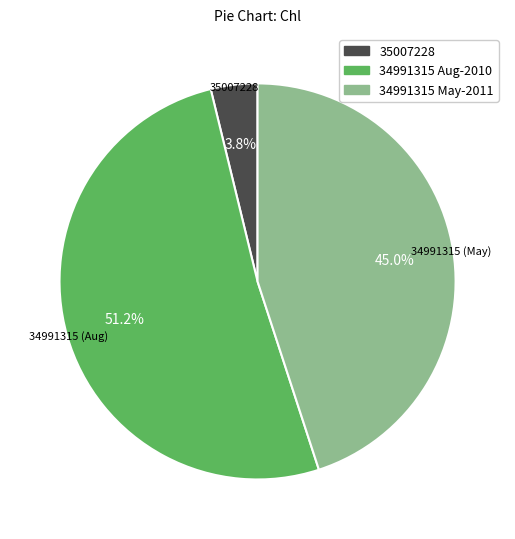

Is there any slice that represents more than half of the pie?

Yes